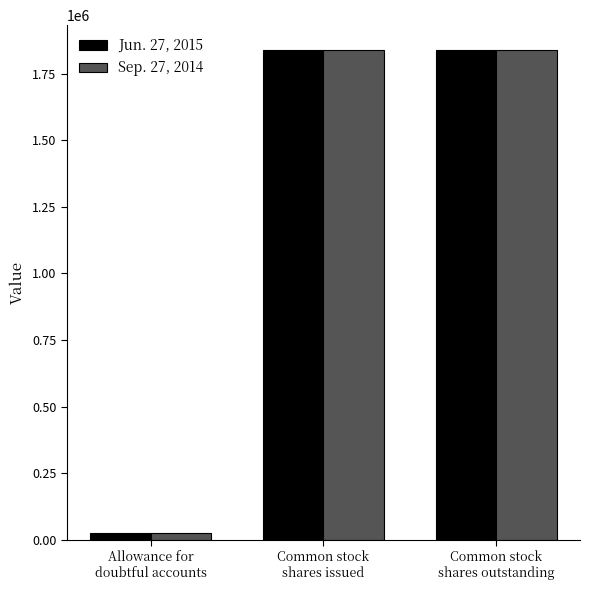

What is the difference between the maximum and minimum values in the Jun. 27, 2015 series?

1814877